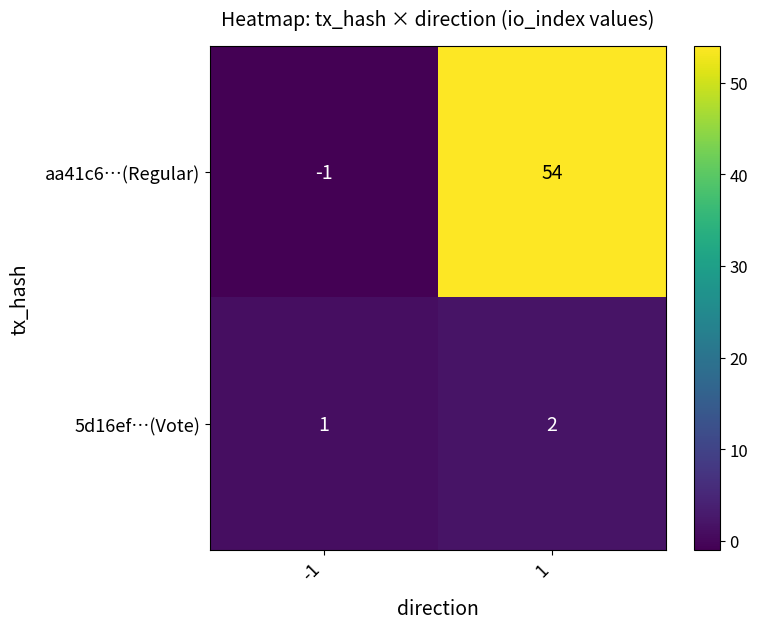

Reading left to right, list all the values displayed in this chart.

aa41c6…(Regular): -1	54
5d16ef…(Vote): 1	2